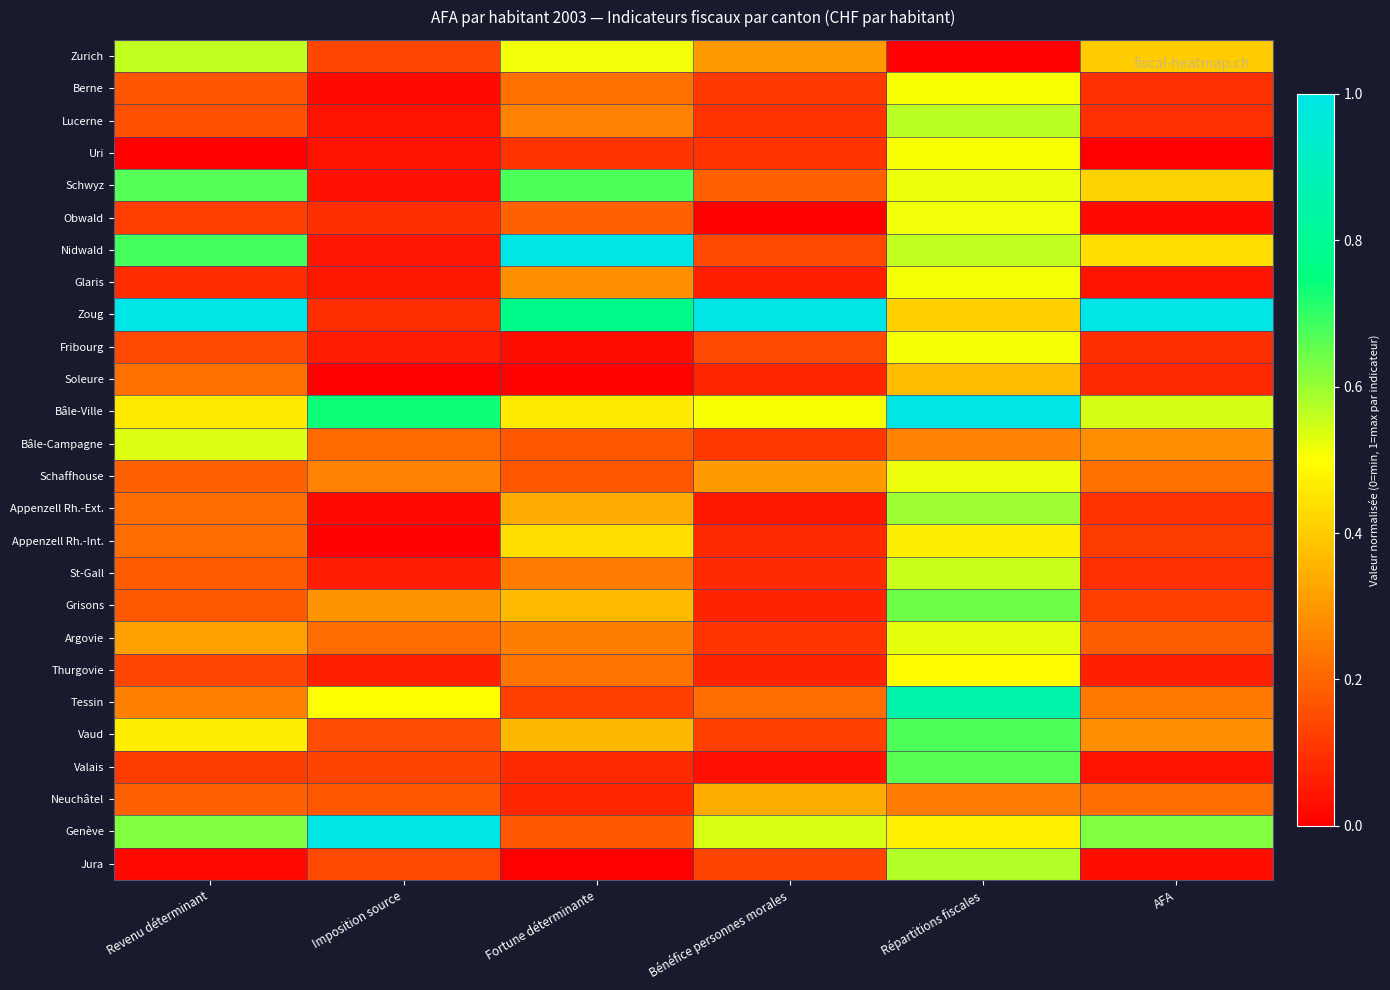

Reading left to right, transcribe all the data shown in this chart.

Zurich: Revenu déterminant=0.6	Imposition source=0.1	Fortune déterminante=0.5	Bénéfice personnes morales=0.3	Répartitions fiscales=0.0	AFA=0.4
Berne: Revenu déterminant=0.2	Imposition source=0.0	Fortune déterminante=0.2	Bénéfice personnes morales=0.1	Répartitions fiscales=0.5	AFA=0.1
Lucerne: Revenu déterminant=0.2	Imposition source=0.0	Fortune déterminante=0.3	Bénéfice personnes morales=0.1	Répartitions fiscales=0.6	AFA=0.1
Uri: Revenu déterminant=0.0	Imposition source=0.0	Fortune déterminante=0.1	Bénéfice personnes morales=0.1	Répartitions fiscales=0.5	AFA=0.0
Schwyz: Revenu déterminant=0.7	Imposition source=0.0	Fortune déterminante=0.7	Bénéfice personnes morales=0.2	Répartitions fiscales=0.5	AFA=0.4
Obwald: Revenu déterminant=0.1	Imposition source=0.1	Fortune déterminante=0.2	Bénéfice personnes morales=0.0	Répartitions fiscales=0.5	AFA=0.0
Nidwald: Revenu déterminant=0.7	Imposition source=0.0	Fortune déterminante=1.0	Bénéfice personnes morales=0.1	Répartitions fiscales=0.6	AFA=0.4
Glaris: Revenu déterminant=0.1	Imposition source=0.0	Fortune déterminante=0.3	Bénéfice personnes morales=0.1	Répartitions fiscales=0.5	AFA=0.0
Zoug: Revenu déterminant=1.0	Imposition source=0.1	Fortune déterminante=0.8	Bénéfice personnes morales=1.0	Répartitions fiscales=0.4	AFA=1.0
Fribourg: Revenu déterminant=0.1	Imposition source=0.1	Fortune déterminante=0.0	Bénéfice personnes morales=0.1	Répartitions fiscales=0.5	AFA=0.1
Soleure: Revenu déterminant=0.2	Imposition source=0.0	Fortune déterminante=0.0	Bénéfice personnes morales=0.1	Répartitions fiscales=0.4	AFA=0.1
Bâle-Ville: Revenu déterminant=0.5	Imposition source=0.7	Fortune déterminante=0.5	Bénéfice personnes morales=0.5	Répartitions fiscales=1.0	AFA=0.5
Bâle-Campagne: Revenu déterminant=0.5	Imposition source=0.2	Fortune déterminante=0.2	Bénéfice personnes morales=0.1	Répartitions fiscales=0.3	AFA=0.3
Schaffhouse: Revenu déterminant=0.2	Imposition source=0.3	Fortune déterminante=0.2	Bénéfice personnes morales=0.3	Répartitions fiscales=0.5	AFA=0.2
Appenzell Rh.-Ext.: Revenu déterminant=0.2	Imposition source=0.0	Fortune déterminante=0.3	Bénéfice personnes morales=0.0	Répartitions fiscales=0.6	AFA=0.1
Appenzell Rh.-Int.: Revenu déterminant=0.2	Imposition source=0.0	Fortune déterminante=0.4	Bénéfice personnes morales=0.1	Répartitions fiscales=0.5	AFA=0.1
St-Gall: Revenu déterminant=0.2	Imposition source=0.1	Fortune déterminante=0.2	Bénéfice personnes morales=0.1	Répartitions fiscales=0.6	AFA=0.1
Grisons: Revenu déterminant=0.2	Imposition source=0.3	Fortune déterminante=0.4	Bénéfice personnes morales=0.1	Répartitions fiscales=0.6	AFA=0.1
Argovie: Revenu déterminant=0.3	Imposition source=0.2	Fortune déterminante=0.2	Bénéfice personnes morales=0.1	Répartitions fiscales=0.5	AFA=0.2
Thurgovie: Revenu déterminant=0.1	Imposition source=0.1	Fortune déterminante=0.2	Bénéfice personnes morales=0.1	Répartitions fiscales=0.5	AFA=0.1
Tessin: Revenu déterminant=0.3	Imposition source=0.5	Fortune déterminante=0.1	Bénéfice personnes morales=0.2	Répartitions fiscales=0.9	AFA=0.2
Vaud: Revenu déterminant=0.5	Imposition source=0.2	Fortune déterminante=0.4	Bénéfice personnes morales=0.1	Répartitions fiscales=0.7	AFA=0.3
Valais: Revenu déterminant=0.1	Imposition source=0.1	Fortune déterminante=0.1	Bénéfice personnes morales=0.0	Répartitions fiscales=0.7	AFA=0.0
Neuchâtel: Revenu déterminant=0.2	Imposition source=0.2	Fortune déterminante=0.1	Bénéfice personnes morales=0.3	Répartitions fiscales=0.2	AFA=0.2
Genève: Revenu déterminant=0.6	Imposition source=1.0	Fortune déterminante=0.2	Bénéfice personnes morales=0.5	Répartitions fiscales=0.5	AFA=0.6
Jura: Revenu déterminant=0.0	Imposition source=0.1	Fortune déterminante=0.0	Bénéfice personnes morales=0.1	Répartitions fiscales=0.6	AFA=0.0